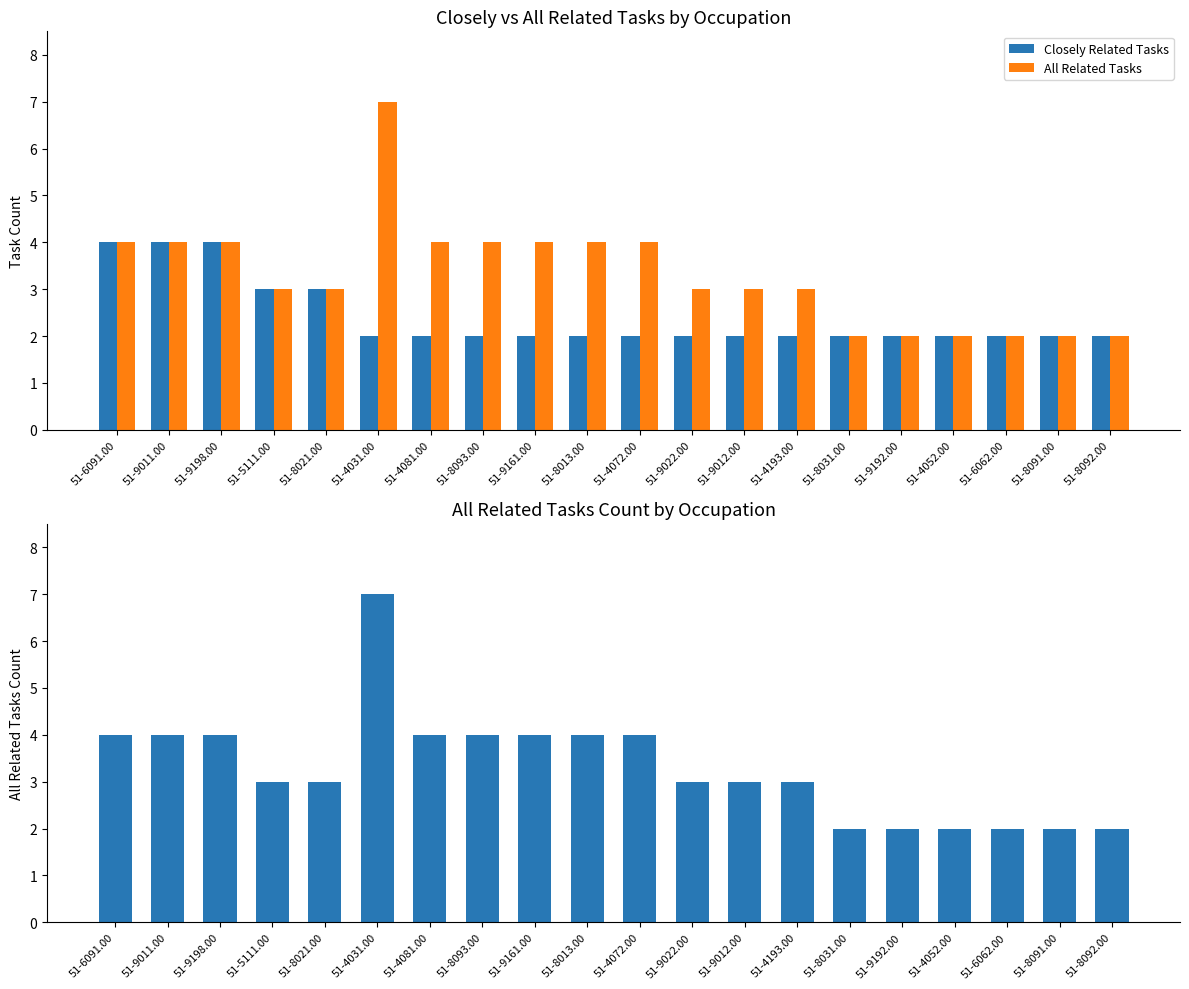

What is the value of the Closely Related Tasks bar at the 5th from the left?

3